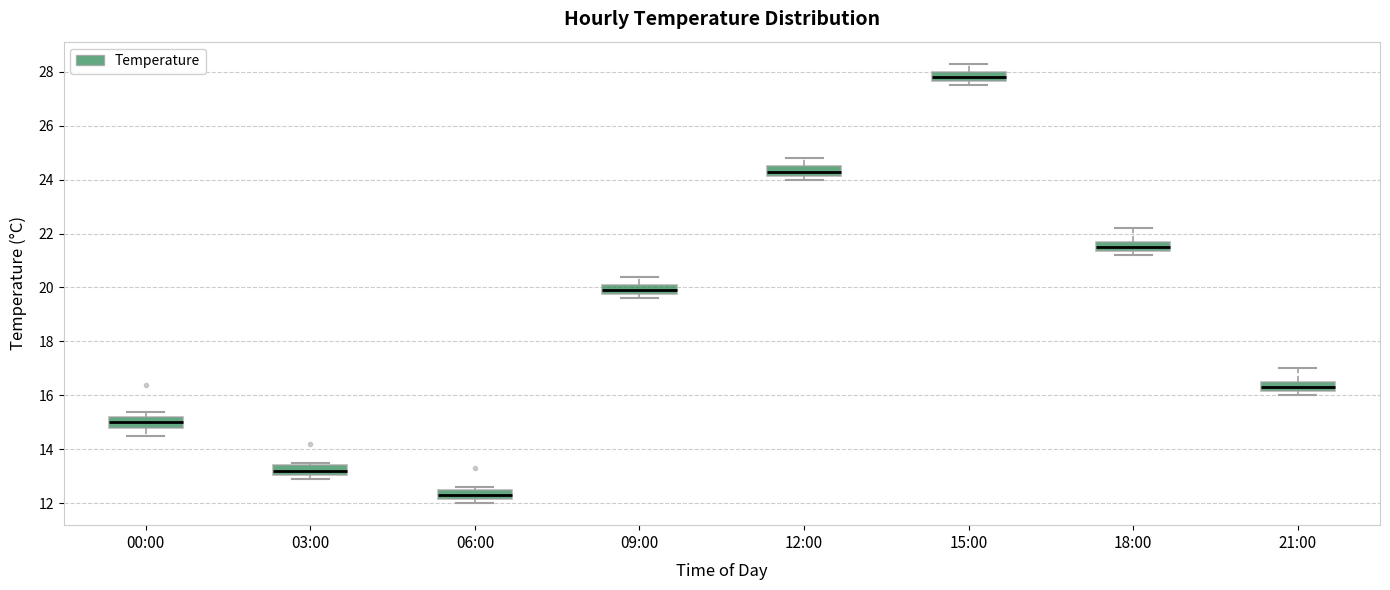

Reading left to right, transcribe this box plot: for each box, give where its median line is, the range the box spans, and where its two whiskers end, as read against the y-axis. The values are not printed on the chart, so give them approximately, as read against the axis.

00:00: median 15.0, box 14.8 to 15.2, whiskers 14.6 to 15.4
03:00: median 13.2, box 13.0 to 13.4, whiskers 13.0 (just below the box's lower edge) to 13.6
06:00: median 12.4, box 12.2 to 12.6, whiskers 12.0 to 12.6 (just above the box's upper edge)
09:00: median 20.0, box 19.8 to 20.2, whiskers 19.6 to 20.4
12:00: median 24.4, box 24.2 to 24.6, whiskers 24.0 to 24.8
15:00: median 27.8, box 27.6 to 28.0, whiskers 27.6 (just below the box's lower edge) to 28.4
18:00: median 21.6, box 21.4 to 21.8, whiskers 21.2 to 22.2
21:00: median 16.4, box 16.2 to 16.6, whiskers 16.0 to 17.0